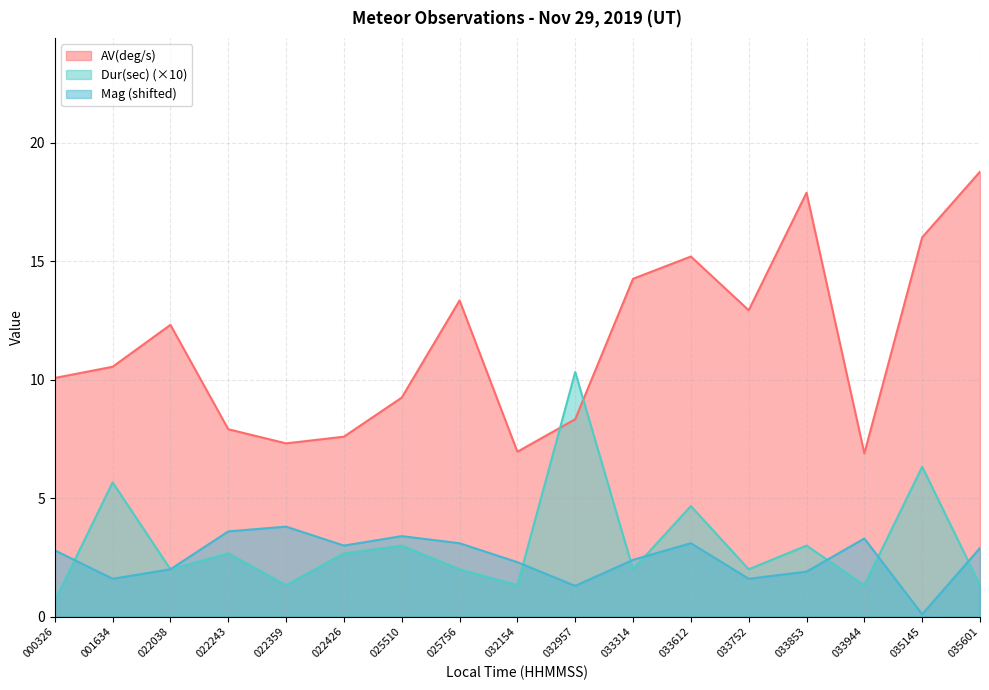

Rank the categories by AV(deg/s) value from lowest to highest.

033944, 032154, 022359, 022426, 022243, 032957, 025510, 000326, 001634, 022038, 033752, 025756, 033314, 033612, 035145, 033853, 035601